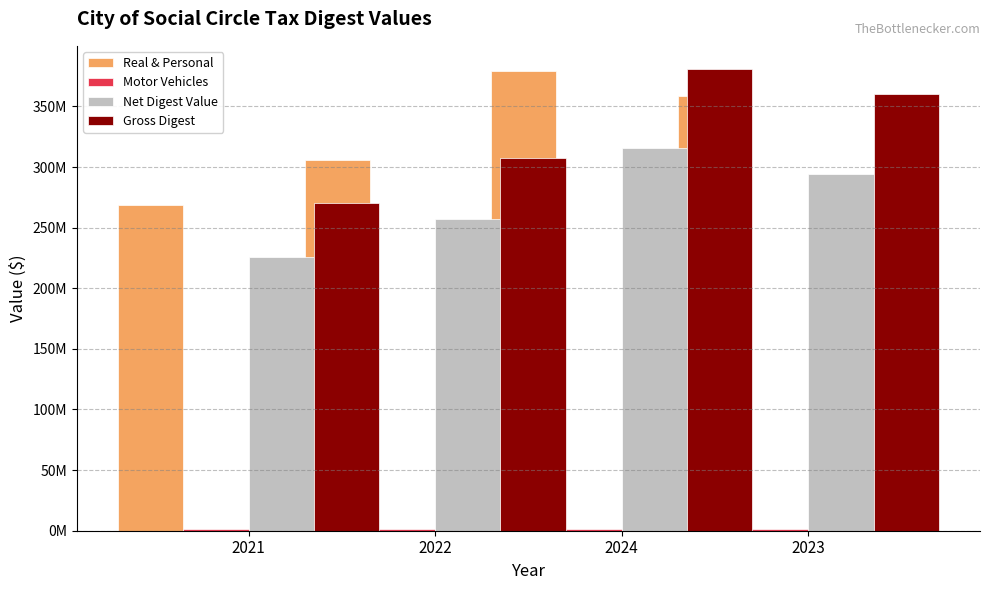

Rank the categories by Real & Personal value from lowest to highest.

2021, 2022, 2023, 2024